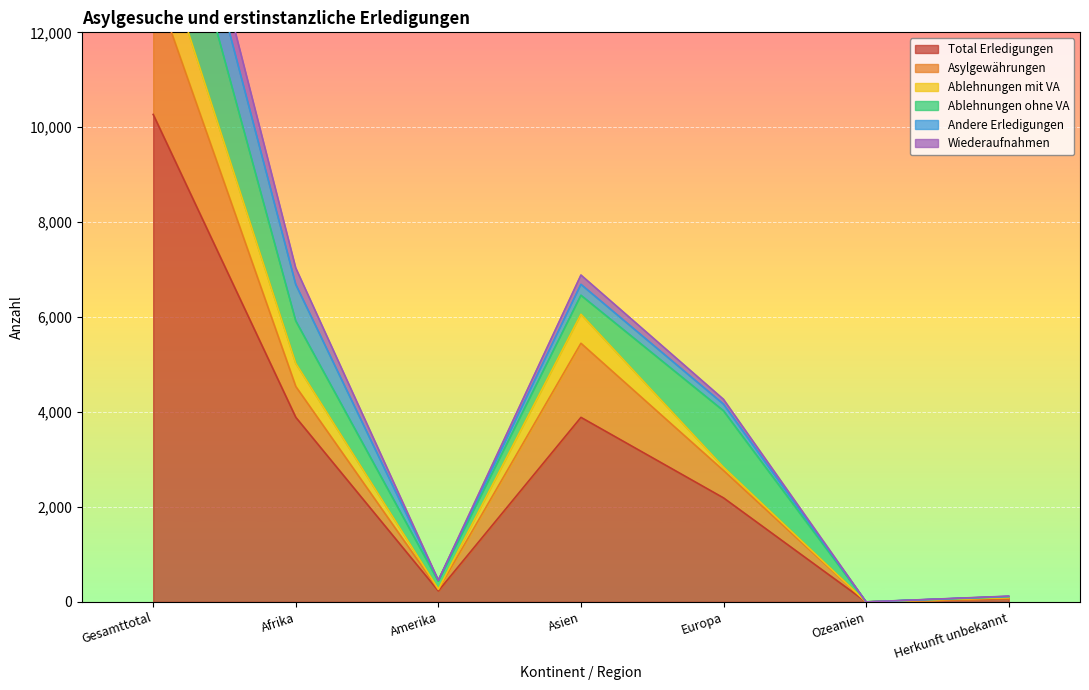

What is the difference between the maximum and minimum values in the Total Erledigungen series?

10270